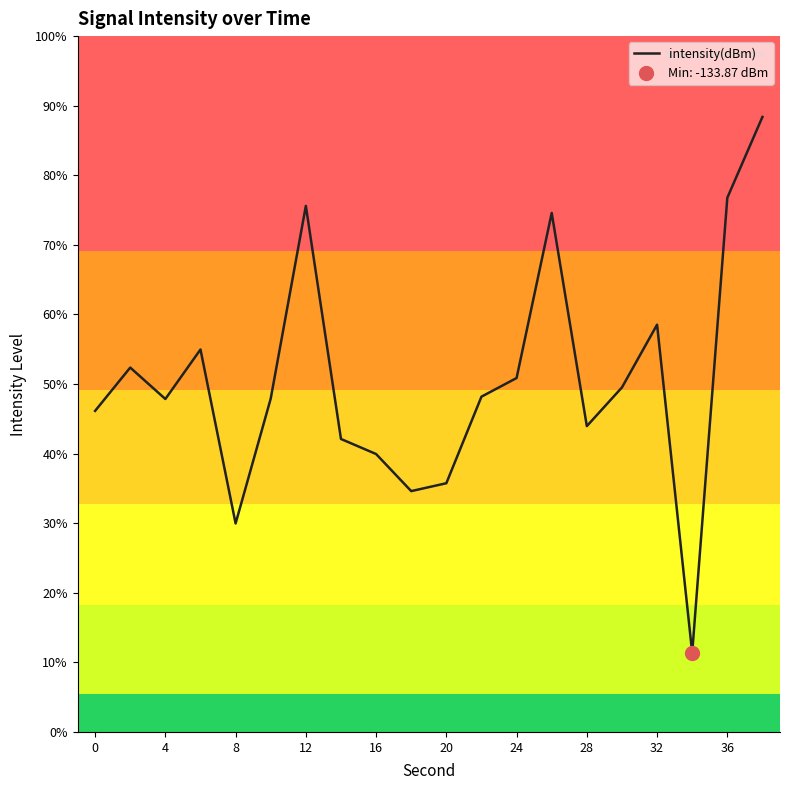

Reading left to right, extract all data points from this chart.

-132.0	-131.6	-131.9	-131.5	-132.9	-131.9	-130.3	-132.2	-132.3	-132.6	-132.5	-131.8	-131.7	-130.4	-132.1	-131.8	-131.3	-133.9	-130.3	-129.6